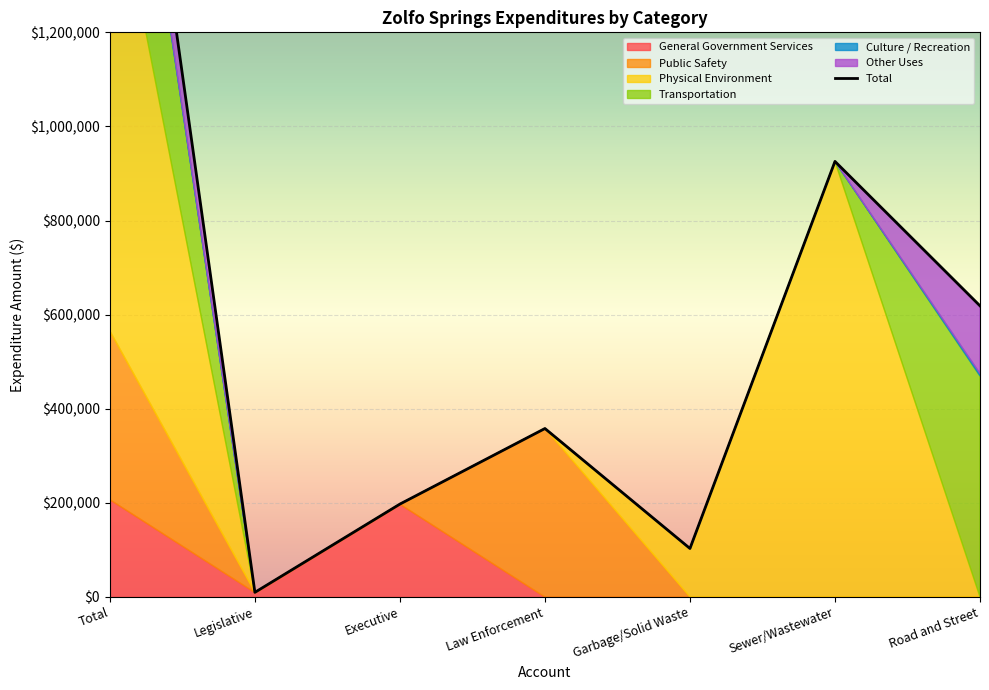

What is the sum of all values?

4423556